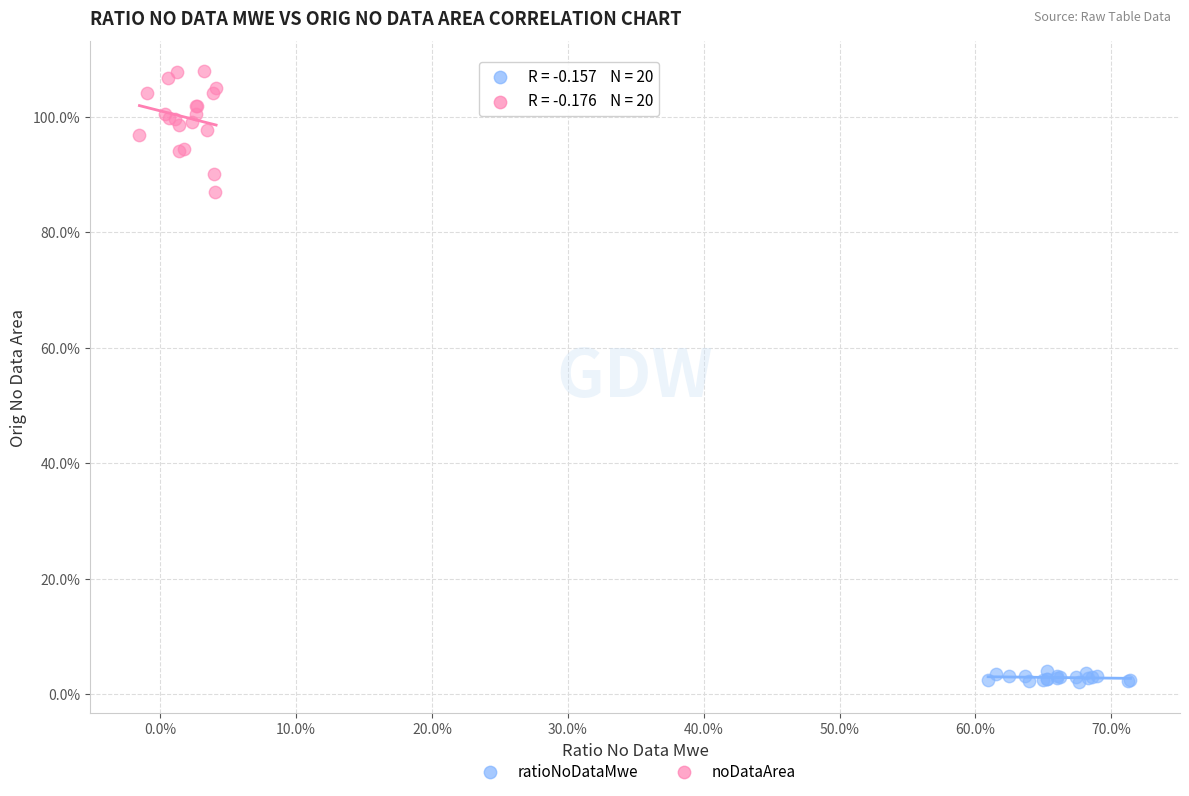

Which series contains the lowest Y value?

ratioNoDataMwe